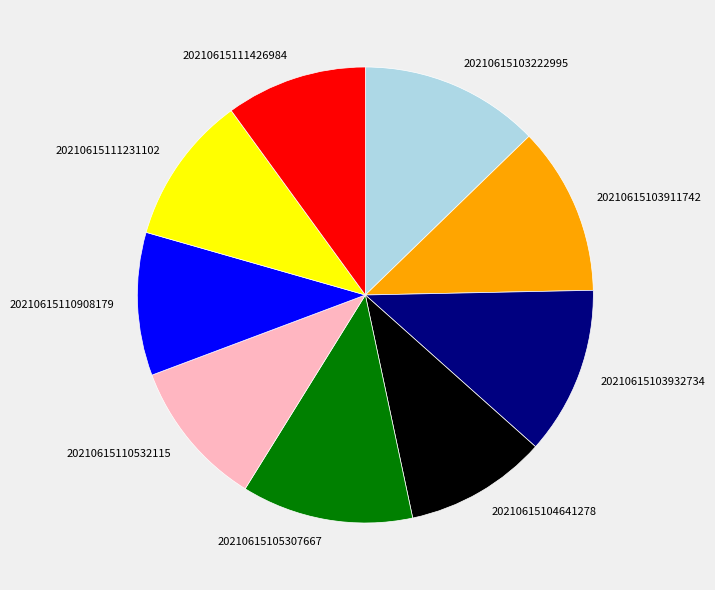

The 20210615103222995 slice represents 20% of the pie. True or false?

False